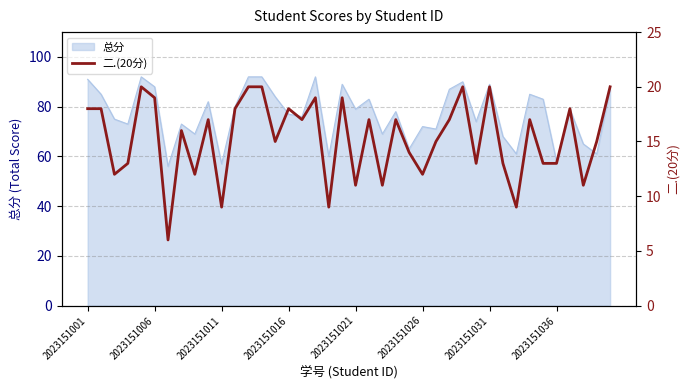

The chart shows a value of 12 at 8. True or false?

True